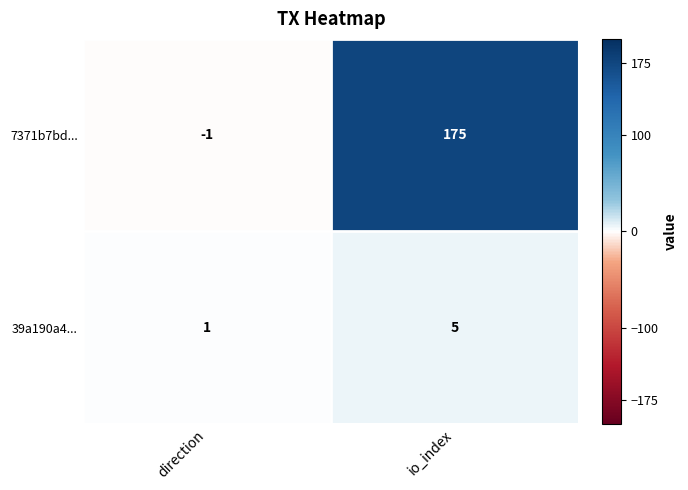

At which label does 39a190a4... reach its peak?

io_index